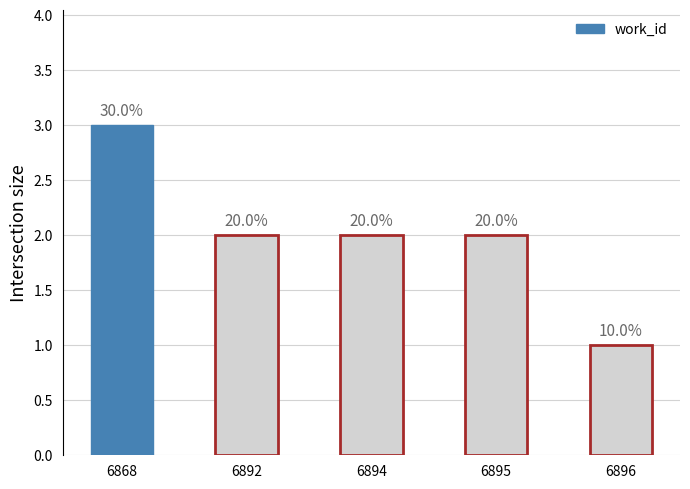

How many bars are there in total?

5